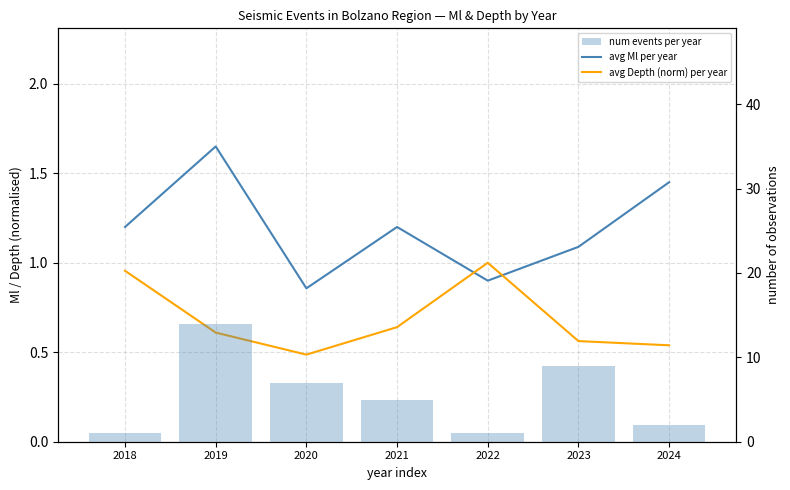

Reading left to right, extract all data points from this chart.

avg Ml per year: 2018=1.2	2019=1.7	2020=0.9	2021=1.2	2022=0.9	2023=1.1	2024=1.5
avg Depth (norm) per year: 2018=1.0	2019=0.6	2020=0.5	2021=0.6	2022=1.0	2023=0.6	2024=0.5
num events per year: 2018=1.0	2019=14.0	2020=7.0	2021=5.0	2022=1.0	2023=9.0	2024=2.0